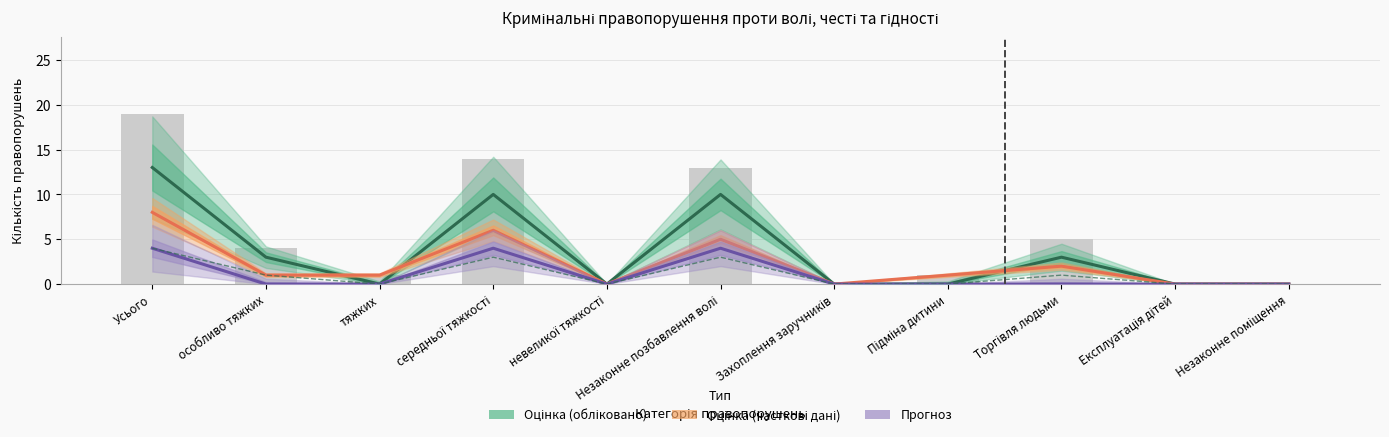

What is the sum of the Направлено до суду (часткові дані) values at Захоплення заручників and особливо тяжких?

1